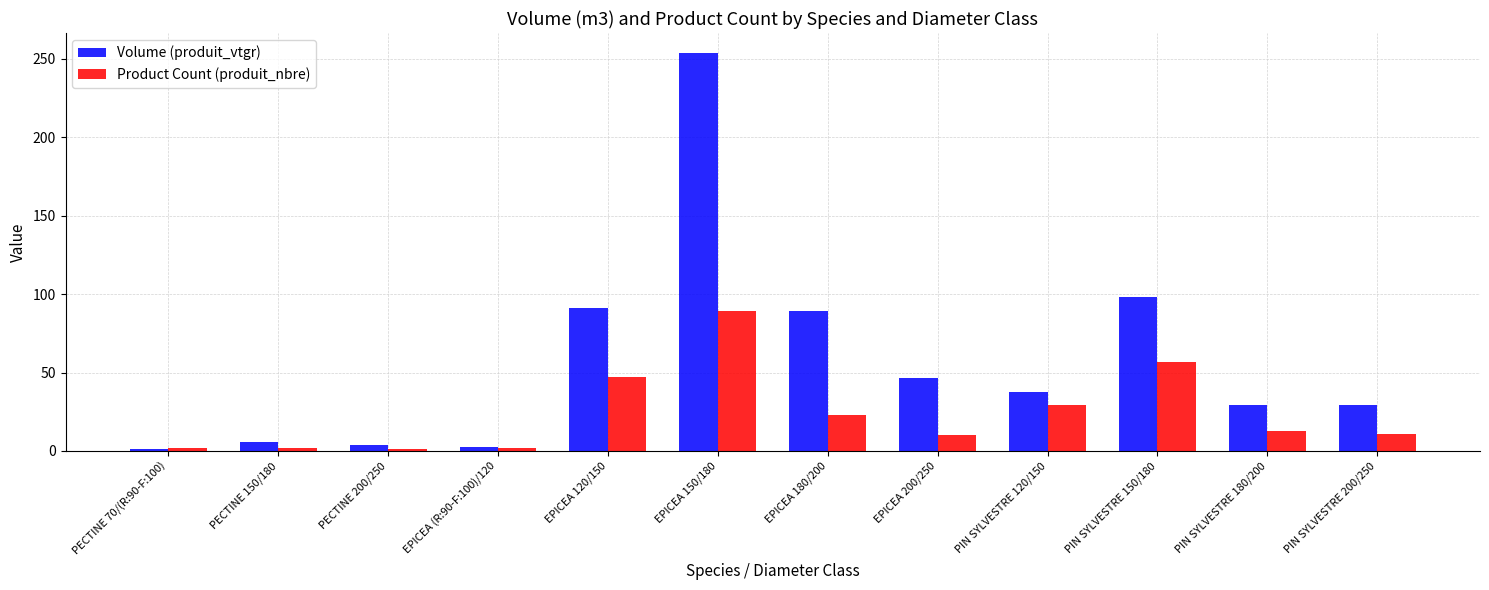

What is the greatest value displayed?

253.9